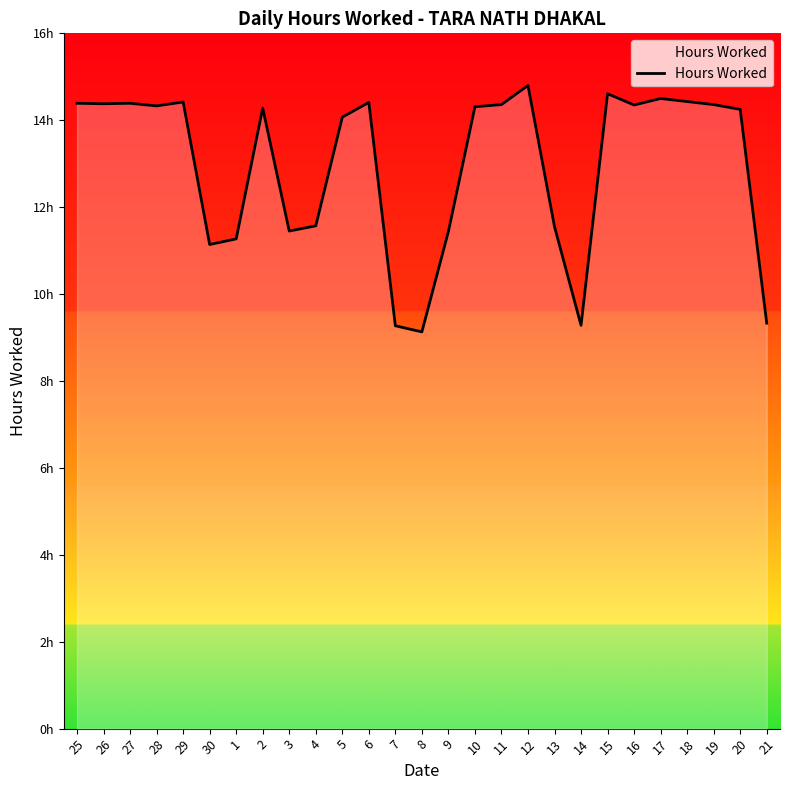

What is the label of the 22nd point from the right?

30